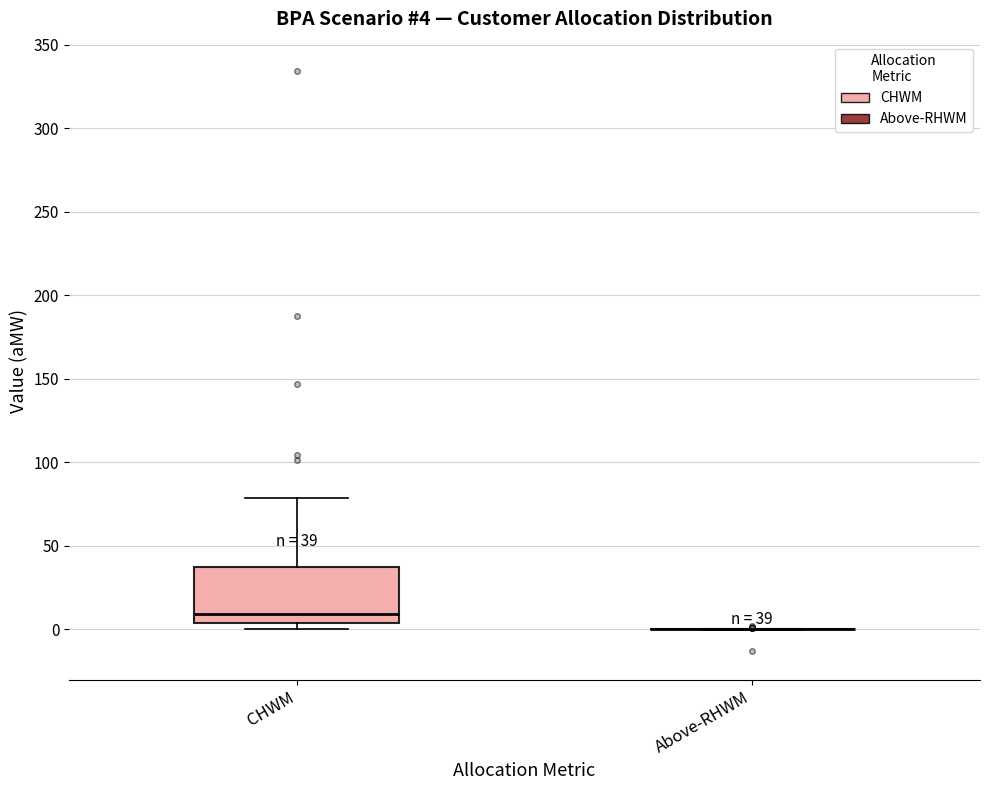

Comparing the boxes themselves (not the whiskers), which one is the tallest?

CHWM